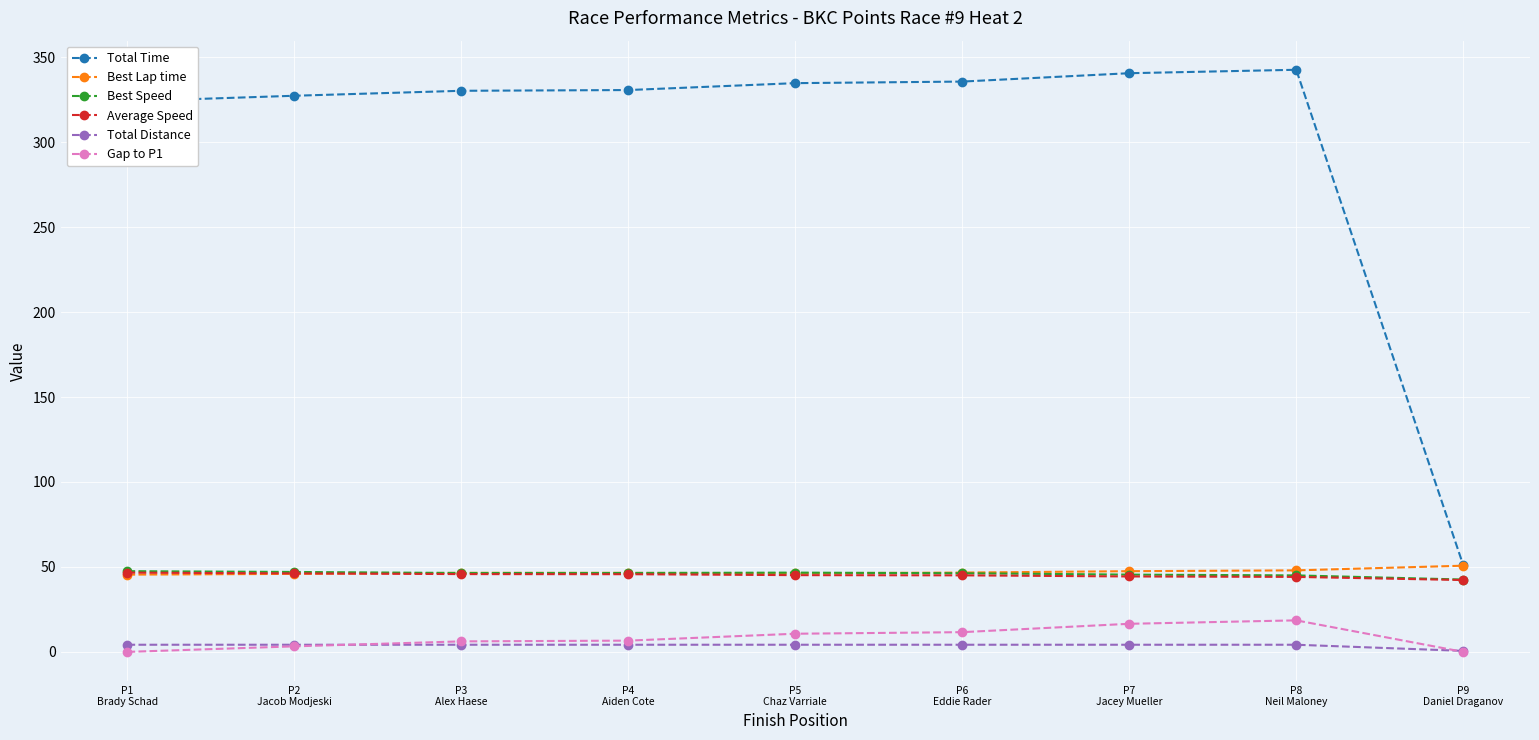

At how many categories does at least one series exceed 134?

8